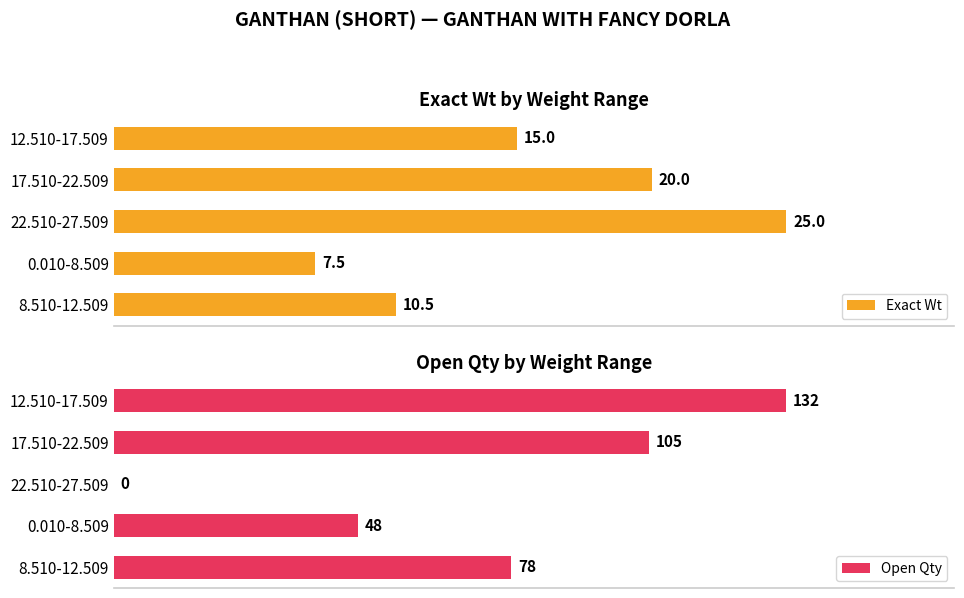

List the labels in order of Exact Wt value, smallest first.

0.010-8.509, 8.510-12.509, 12.510-17.509, 17.510-22.509, 22.510-27.509